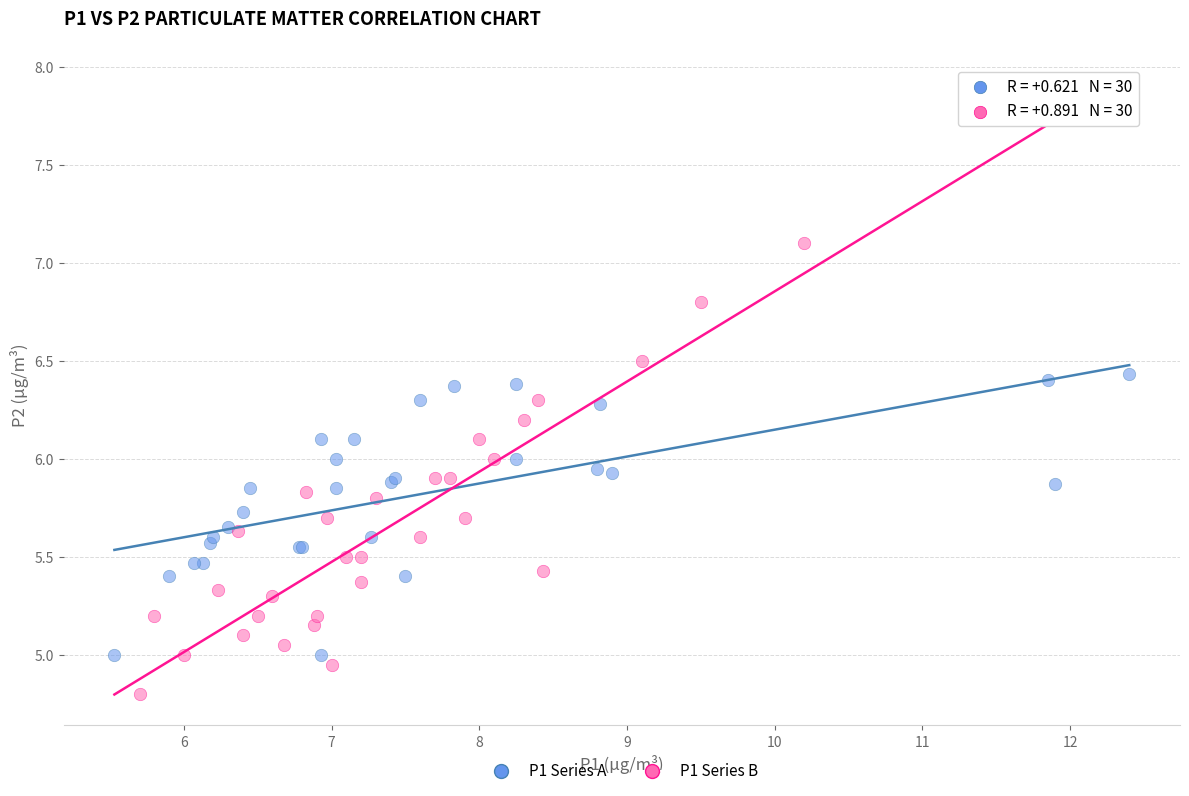

Which series has the widest spread of Y values?

P1 Series B